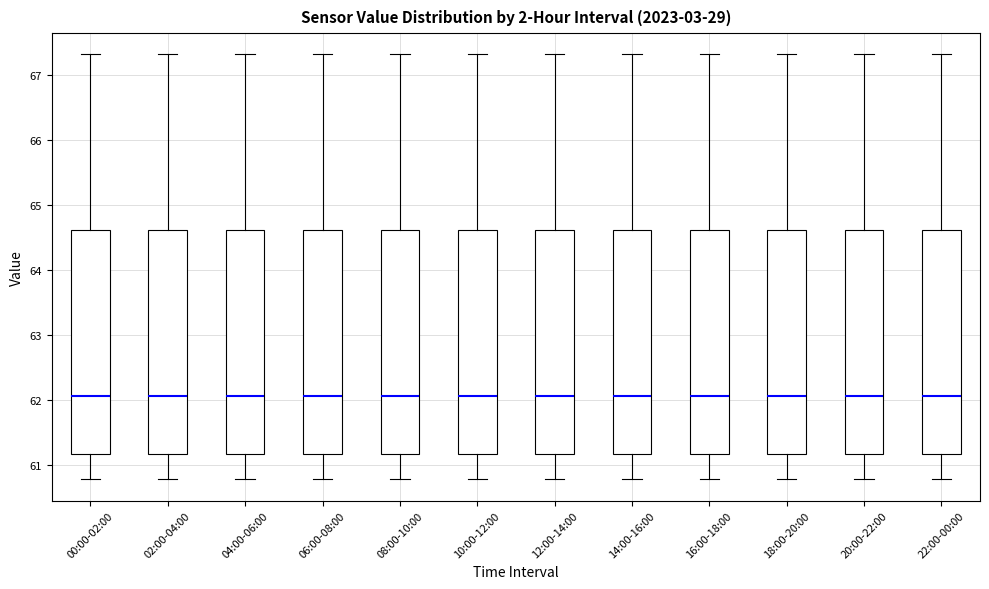

Reading left to right, read every box against the y-axis: the position of its median line, the range the box covers, and the ends of its whiskers. The values are not printed on the chart, so give them approximately, as read against the axis.

00:00-02:00: median 62.1, box 61.2 to 64.6, whiskers 60.8 to 67.3
02:00-04:00: median 62.1, box 61.2 to 64.6, whiskers 60.8 to 67.3
04:00-06:00: median 62.1, box 61.2 to 64.6, whiskers 60.8 to 67.3
06:00-08:00: median 62.1, box 61.2 to 64.6, whiskers 60.8 to 67.3
08:00-10:00: median 62.1, box 61.2 to 64.6, whiskers 60.8 to 67.3
10:00-12:00: median 62.1, box 61.2 to 64.6, whiskers 60.8 to 67.3
12:00-14:00: median 62.1, box 61.2 to 64.6, whiskers 60.8 to 67.3
14:00-16:00: median 62.1, box 61.2 to 64.6, whiskers 60.8 to 67.3
16:00-18:00: median 62.1, box 61.2 to 64.6, whiskers 60.8 to 67.3
18:00-20:00: median 62.1, box 61.2 to 64.6, whiskers 60.8 to 67.3
20:00-22:00: median 62.1, box 61.2 to 64.6, whiskers 60.8 to 67.3
22:00-00:00: median 62.1, box 61.2 to 64.6, whiskers 60.8 to 67.3